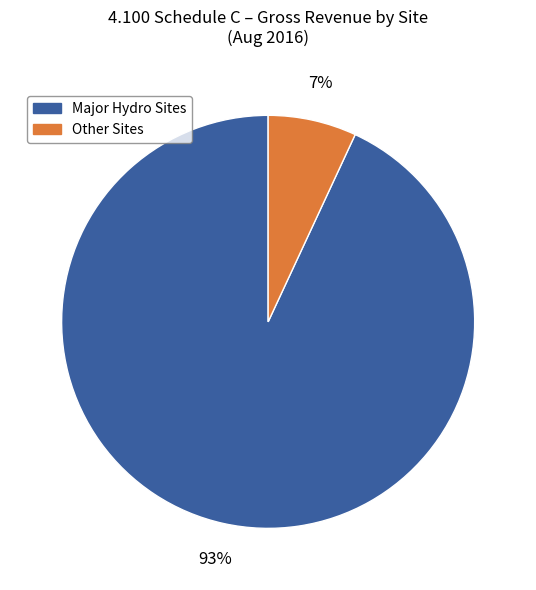

Does any single category account for the majority?

Yes